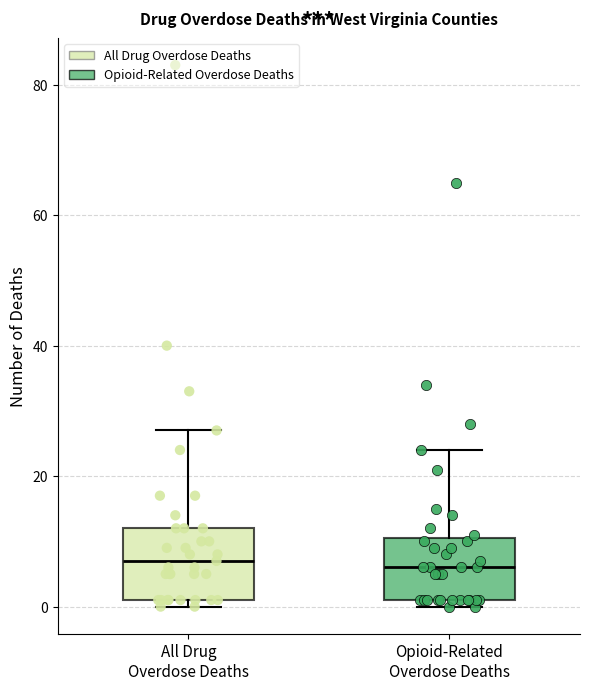

Reading left to right, transcribe this box plot: for each box, give where its median line is, the range the box spans, and where its two whiskers end, as read against the y-axis. The values are not printed on the chart, so give them approximately, as read against the axis.

All Drug Overdose Deaths: median 8, box 2 to 12, whiskers 0 to 28
Opioid-Related Overdose Deaths: median 6, box 2 to 10, whiskers 0 to 24